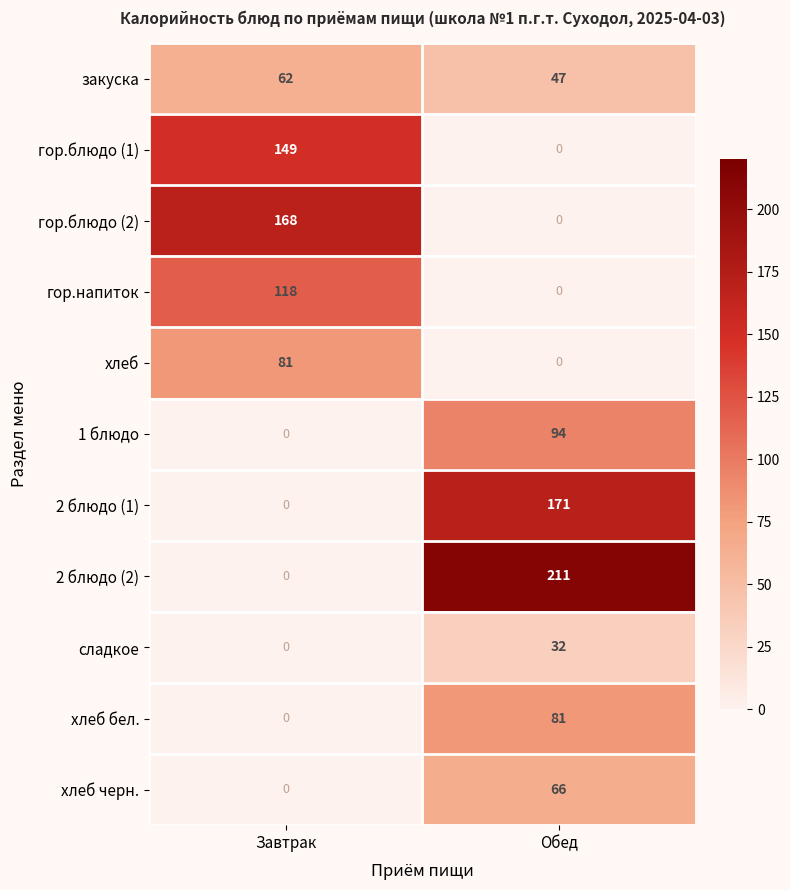

What is the spread (max minus min) of values at Завтрак?

168